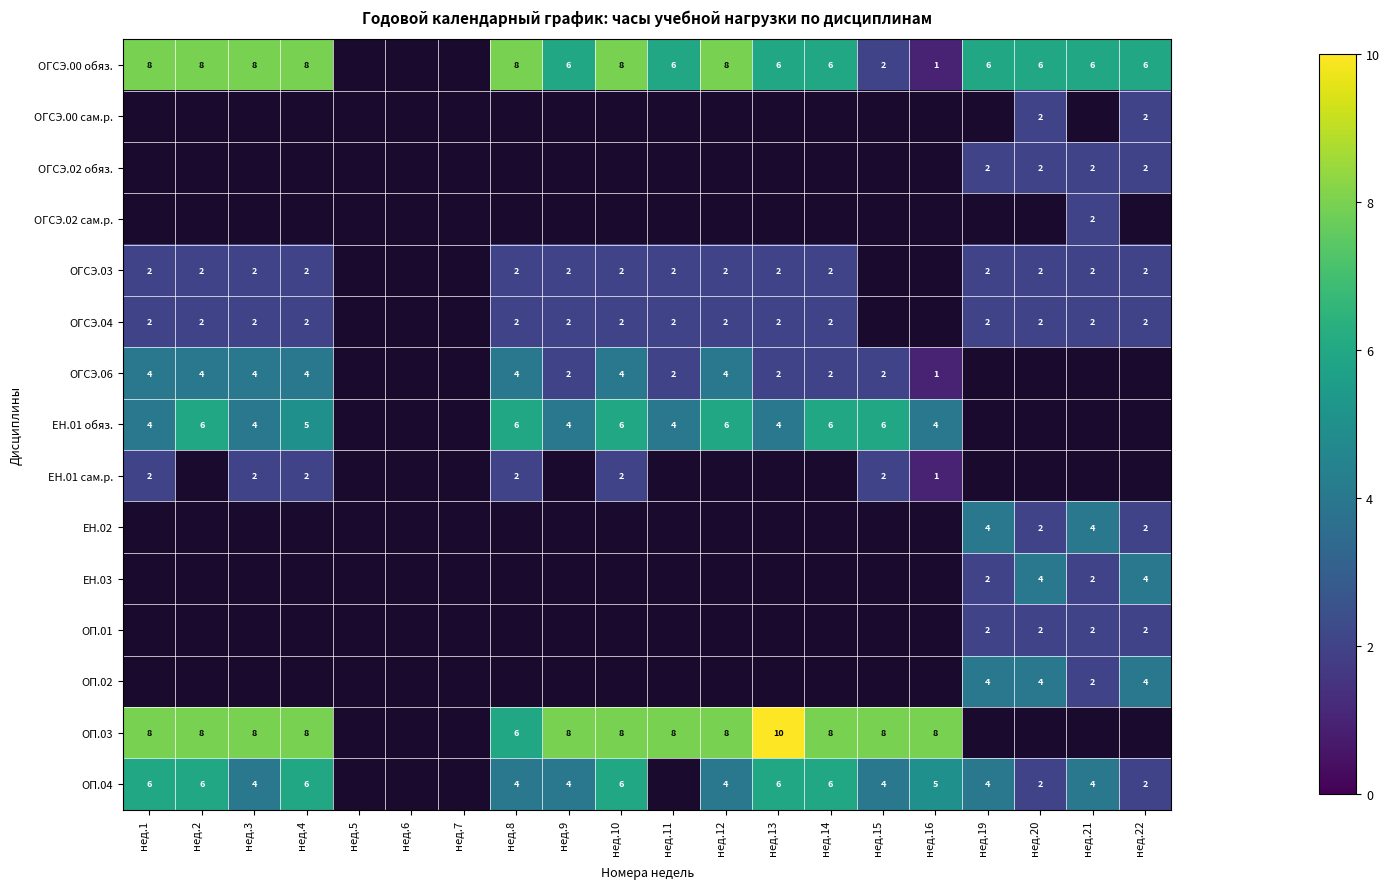

The ЕН.01 обяз. series shows 4.1 at нед.15. True or false?

False